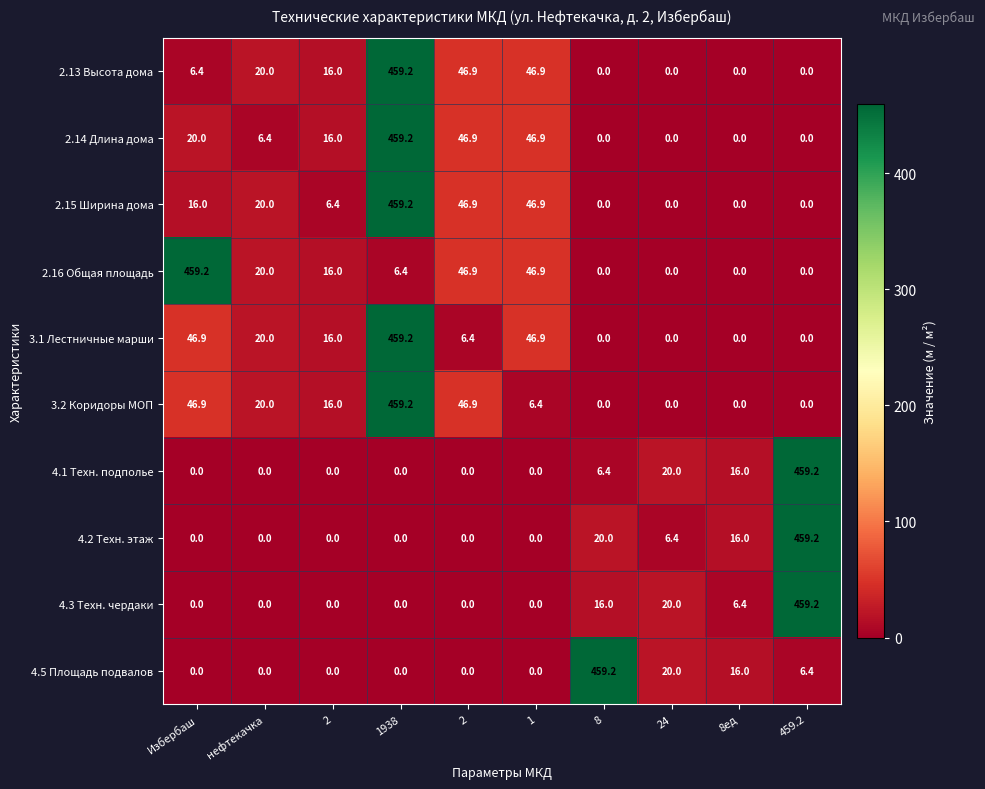

How many data points does each series have?

10